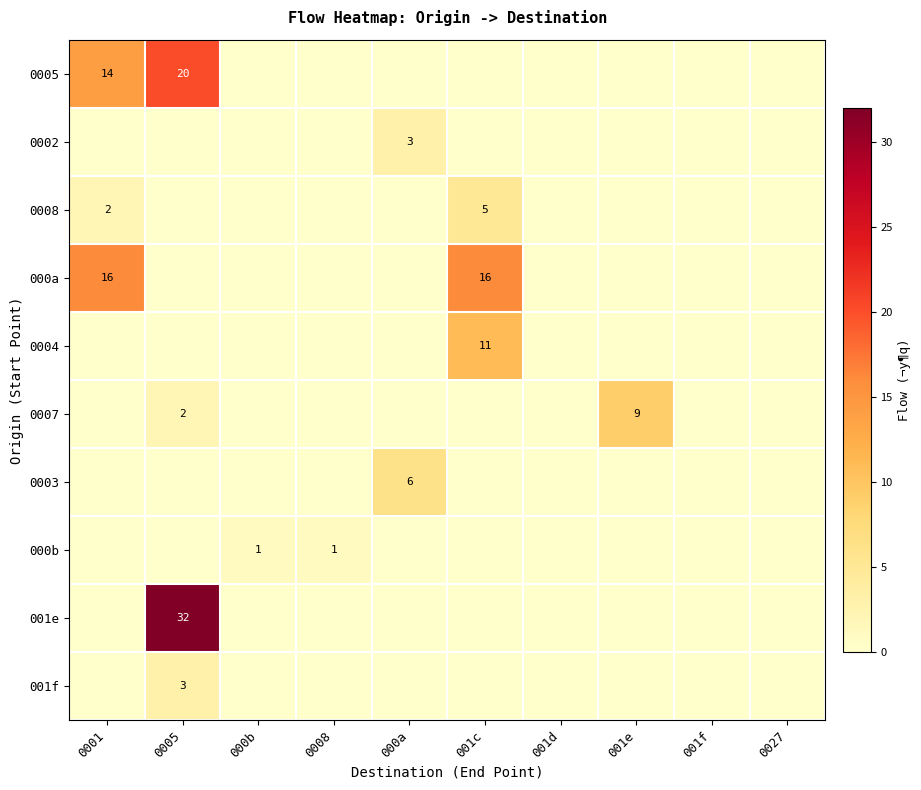

The value of 0005 at 0005 is 10. True or false?

False